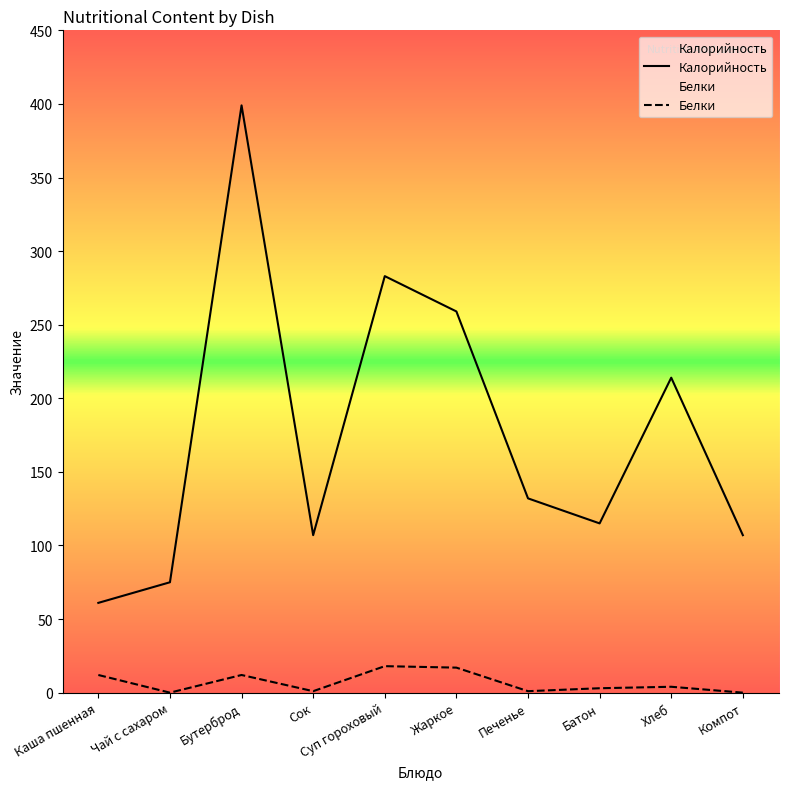

What are all the series names shown in the legend?

Калорийность, Белки